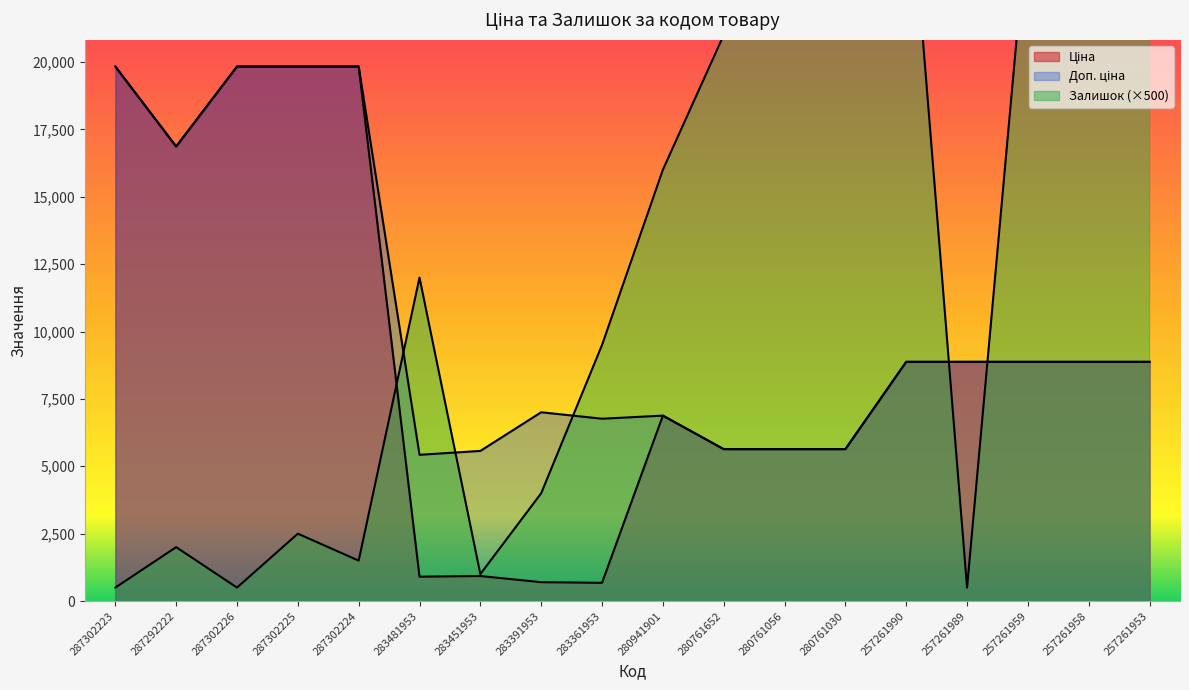

How many lines are shown in the chart?

3